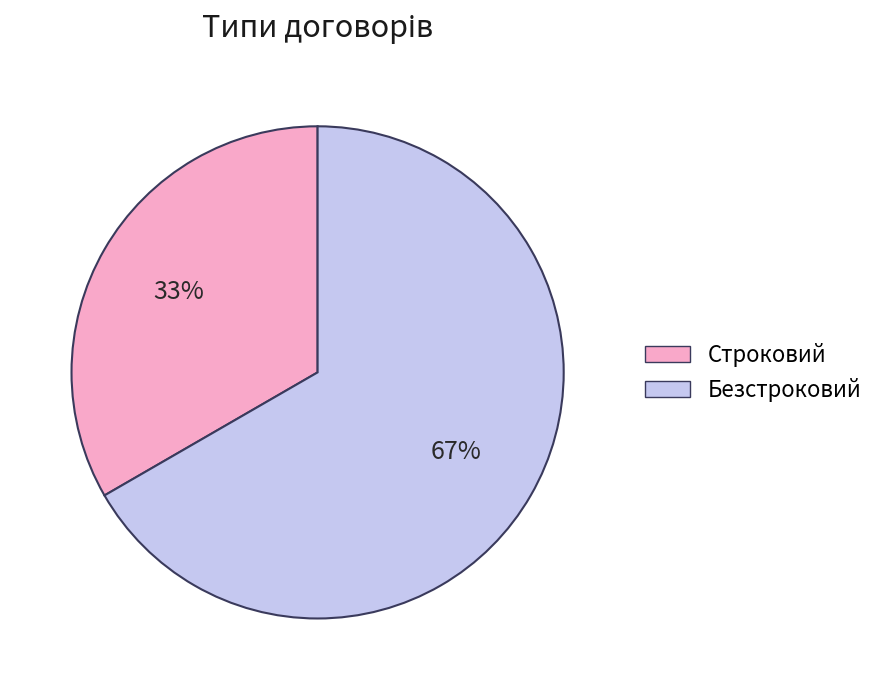

What is the largest slice in the pie chart?

Безстроковий